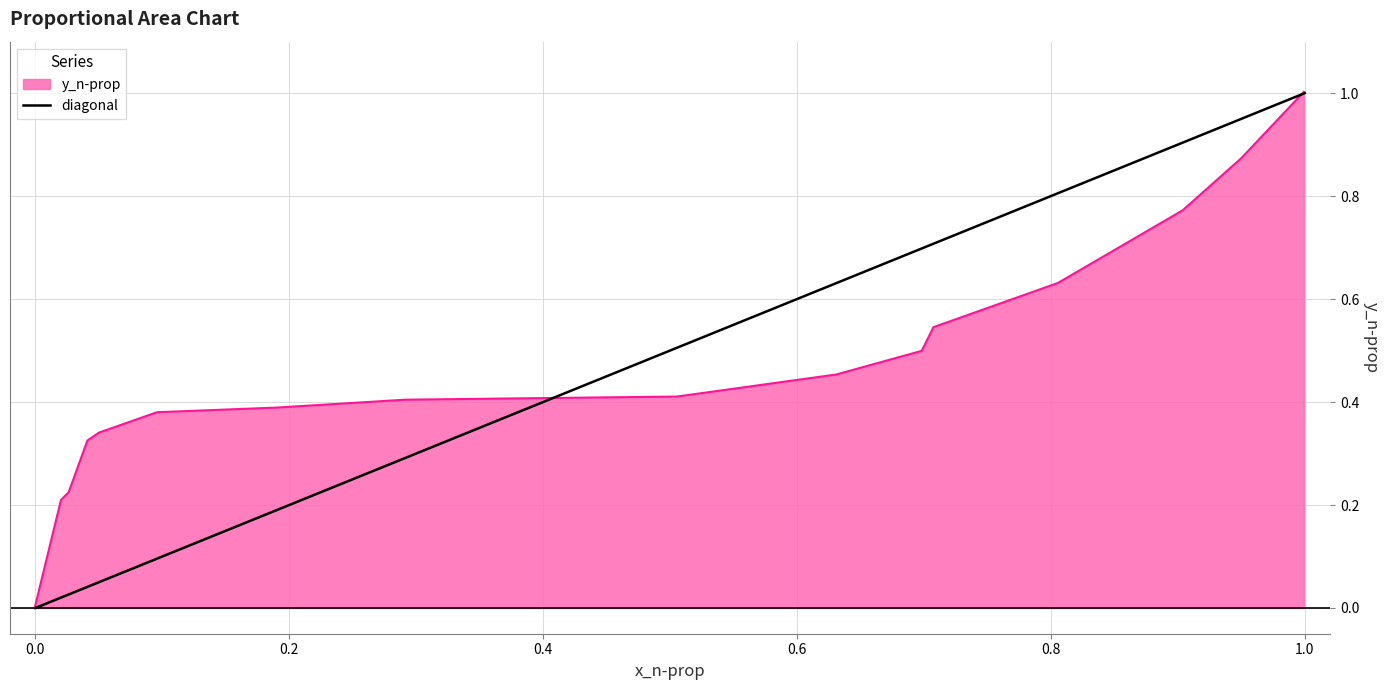

What is the maximum value for y_n-prop?

1.0